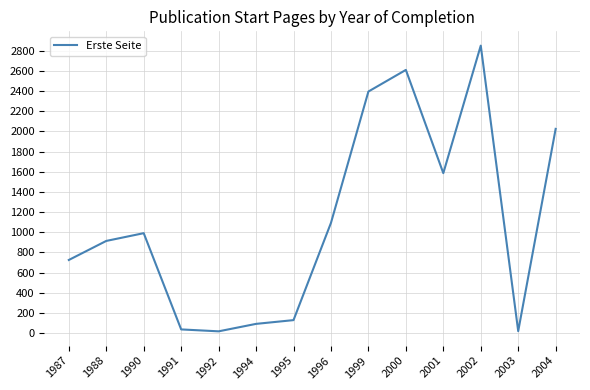

What is the change in value from 1988 to 2001?

+672.5